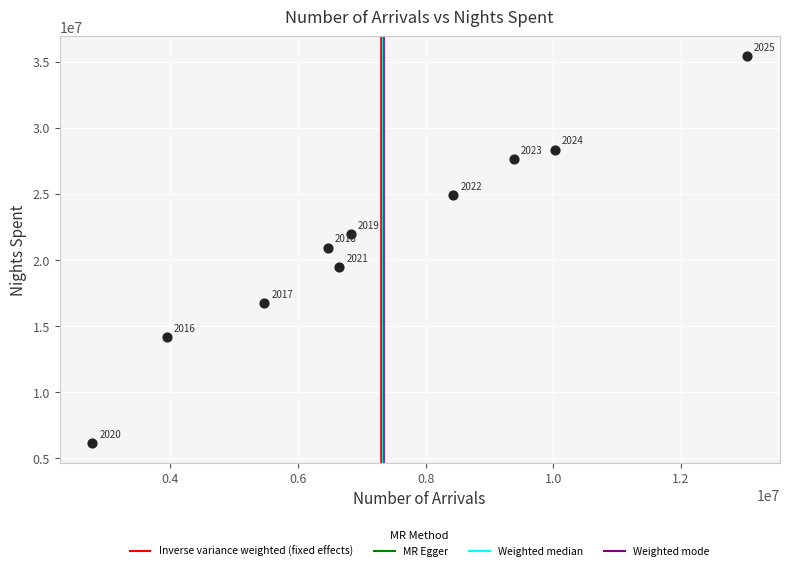

What Y value in the scatter plot is closest to 20799190?

20944829